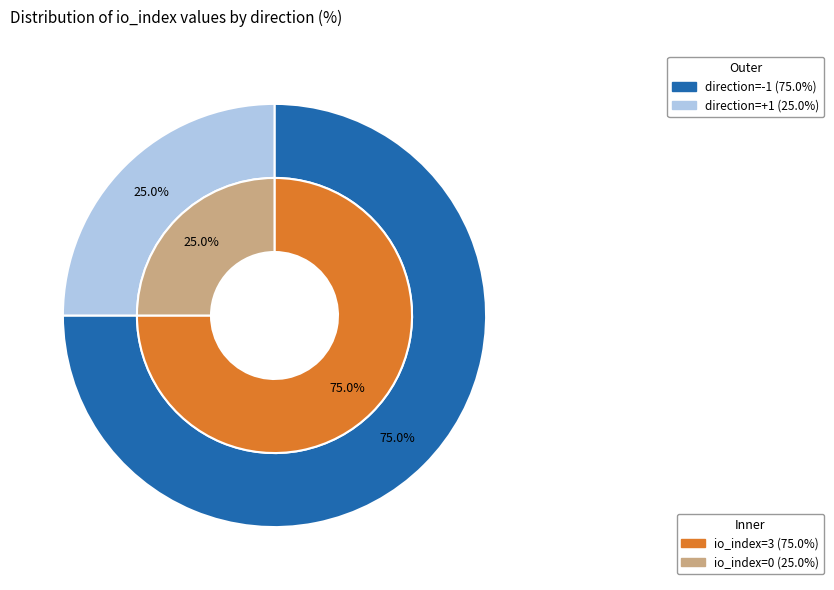

How many segments does this pie chart have?

2